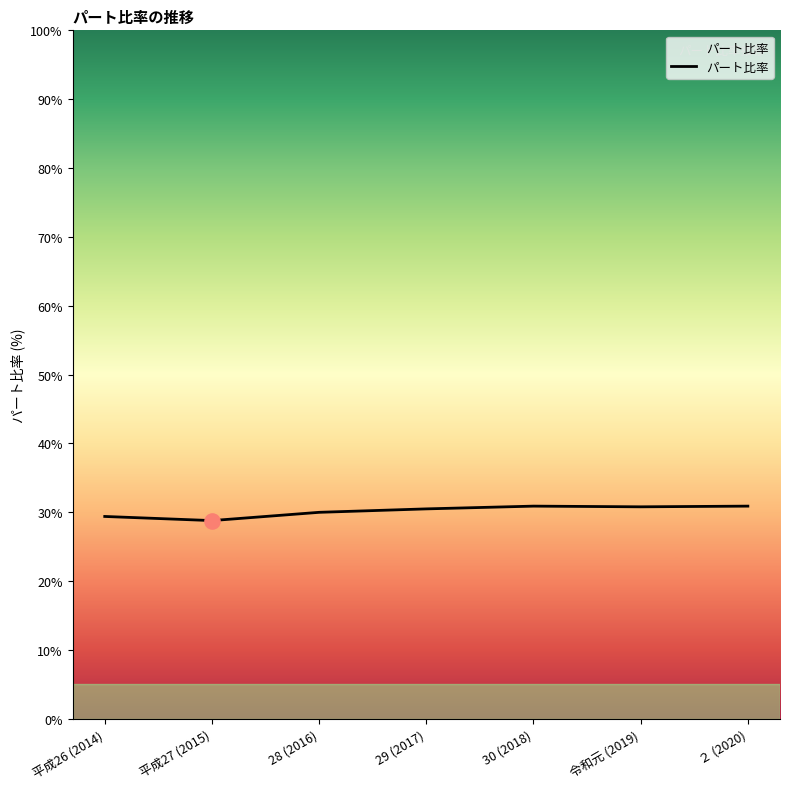

Approximately how many times larger is the value at 28 (2016) compared to 30 (2018)?

1.0